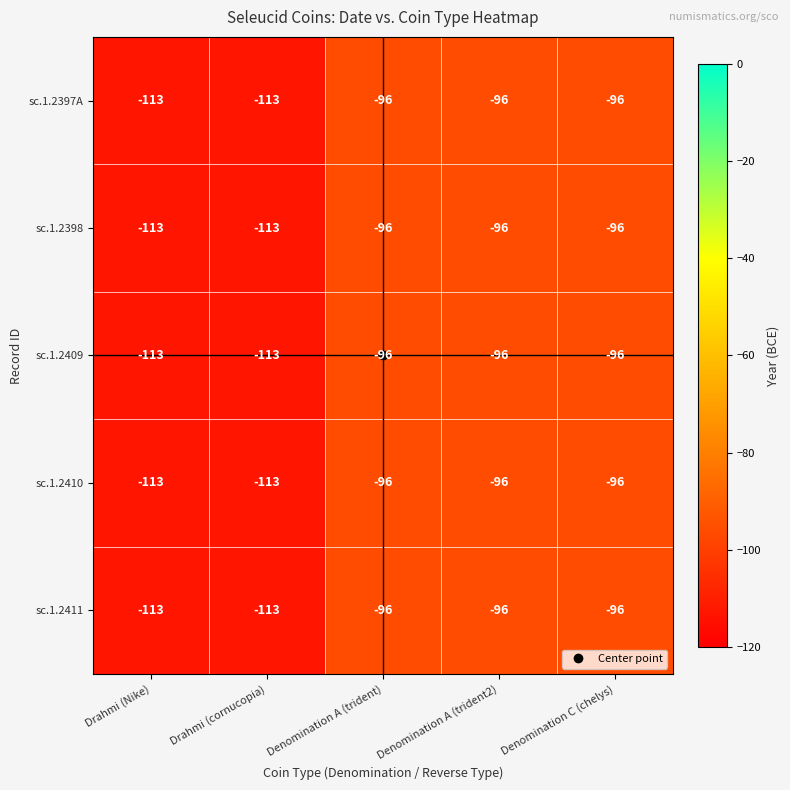

Is it true that sc.1.2411 equals -167 at Drahmi (cornucopia)?

False